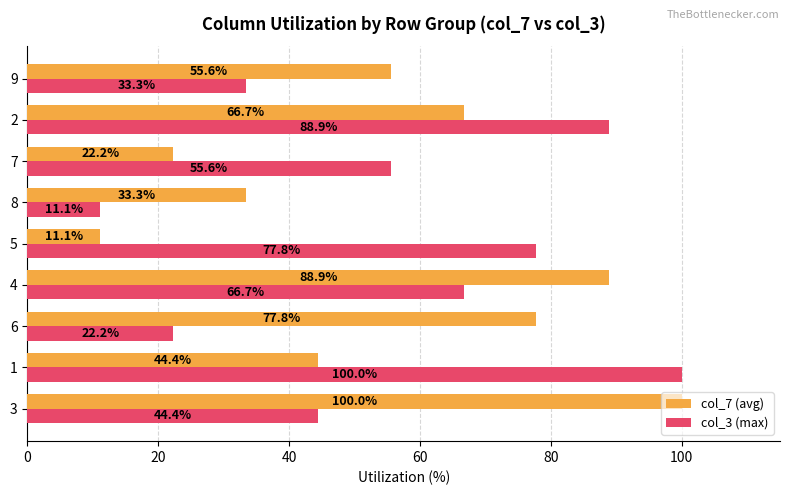

Is the value of col_3 (max) at 2 greater than the value of col_7 (avg) at 6?

Yes